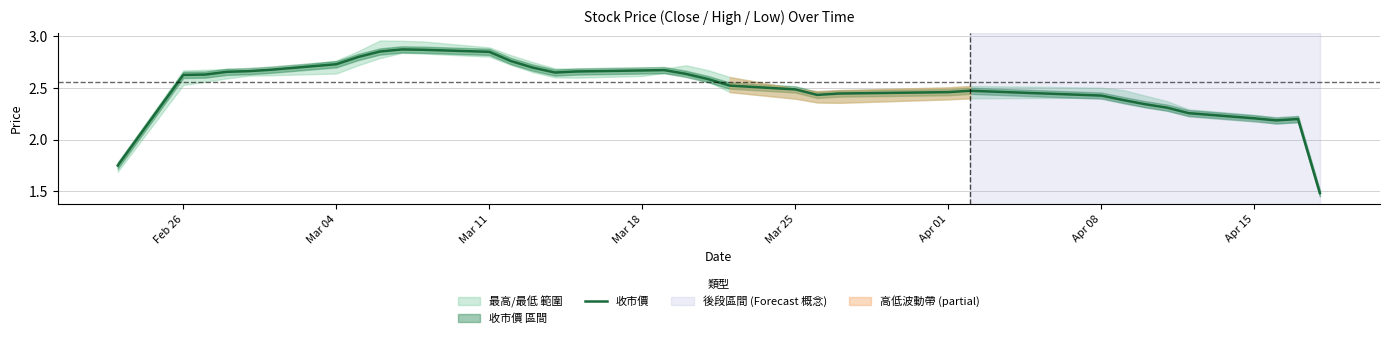

Is it true that 收市價 equals 3.8 at Mar 11?

False